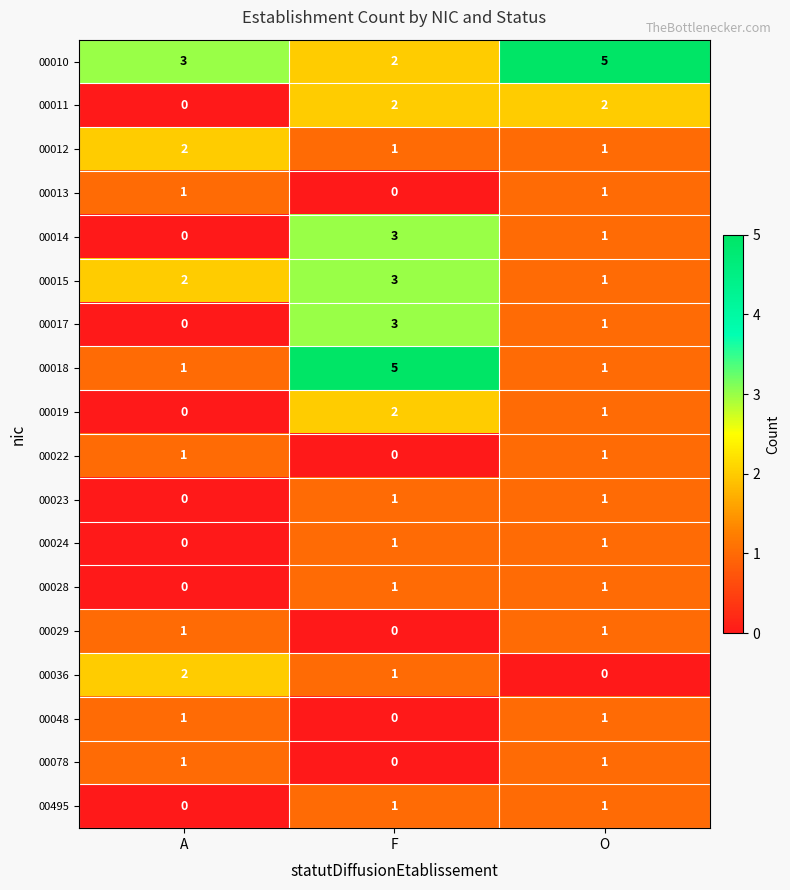

Rank the categories by 00010 value from highest to lowest.

O, A, F